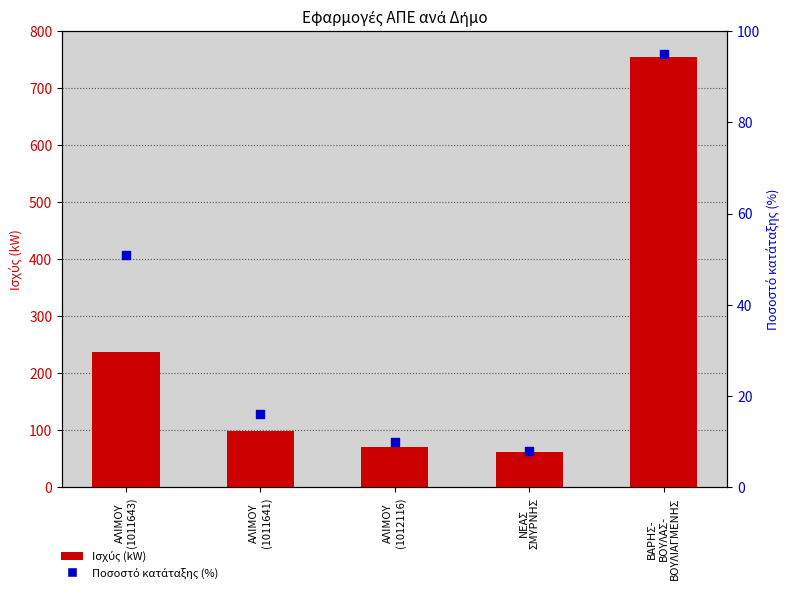

Which series has the widest spread of Y values?

Ισχύς (kW)